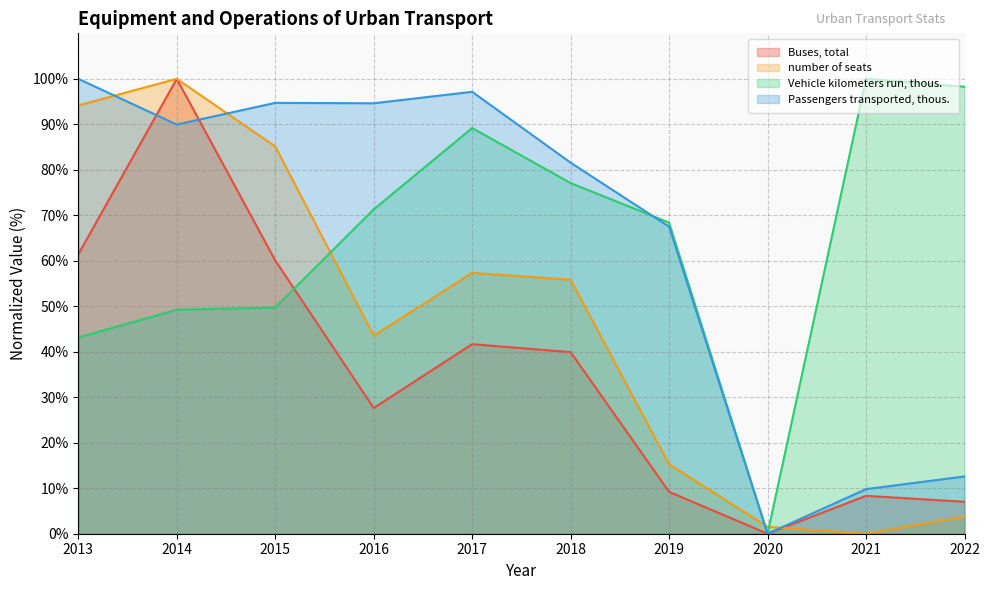

Read the Passengers transported, thous. value at 2013.

100.0